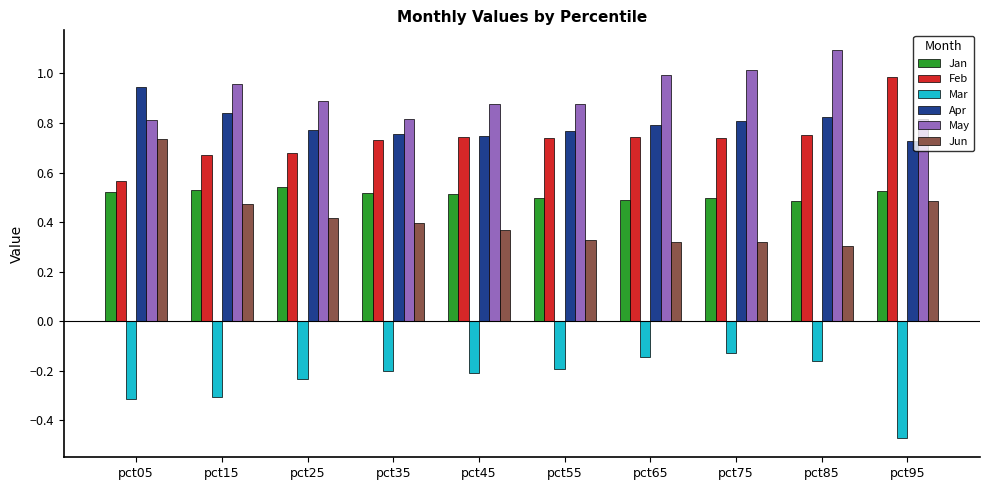

Which category has the lowest value across all series?

pct95